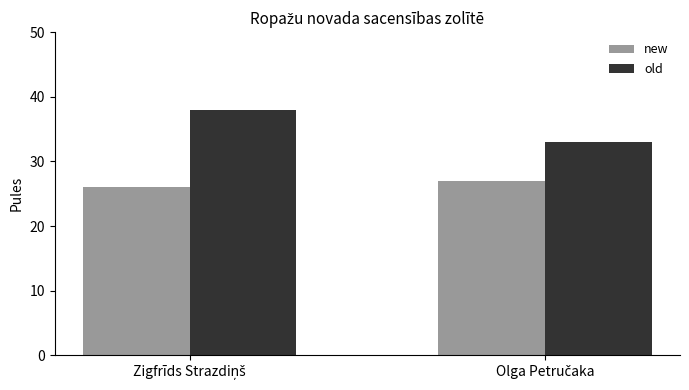

How many data points does each series have?

2